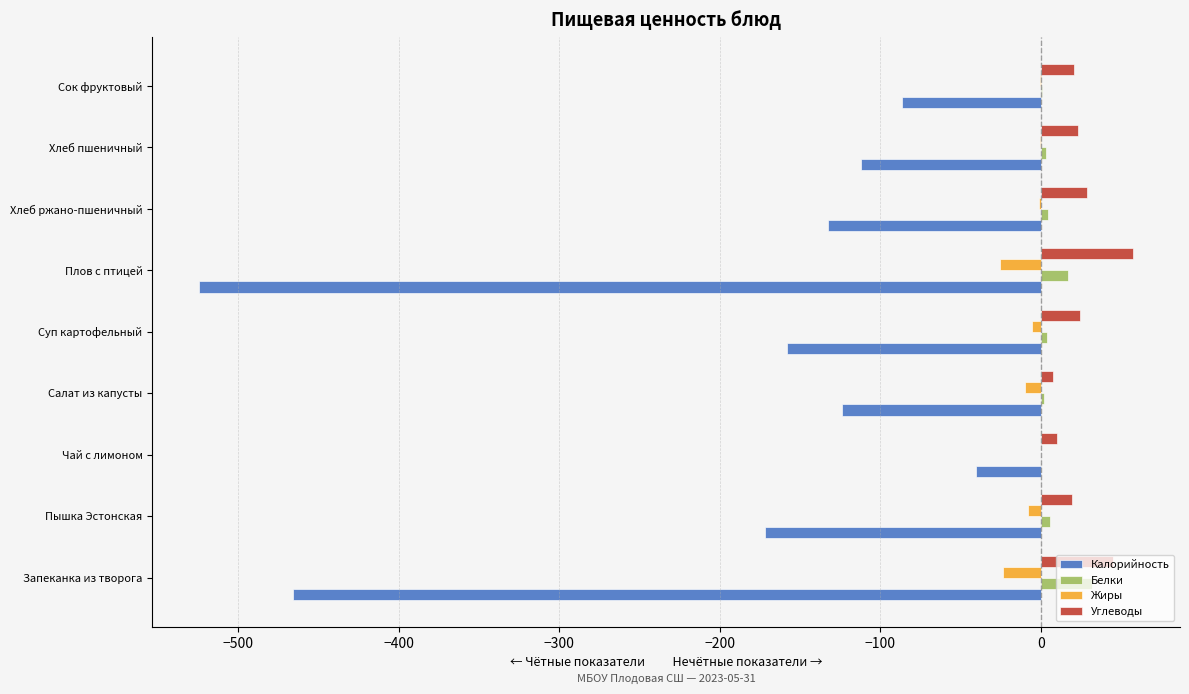

At which category is the sum across all series the highest?

Чай с лимоном